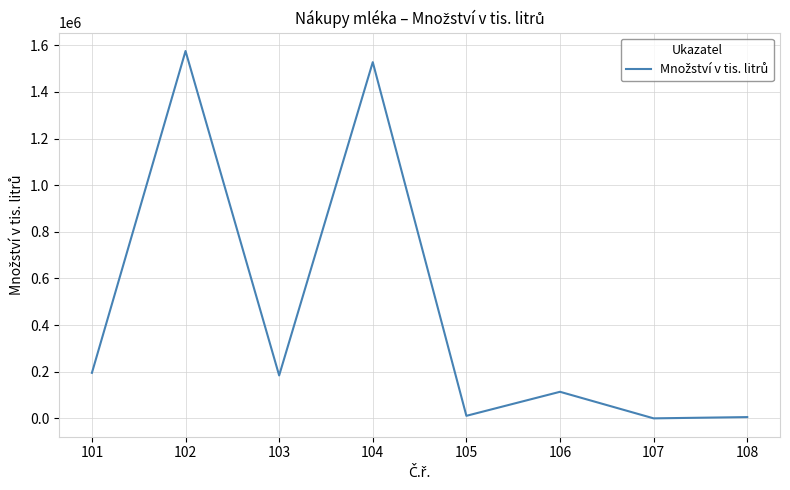

What is the ratio of the value at 101 to the value at 103?

1.1